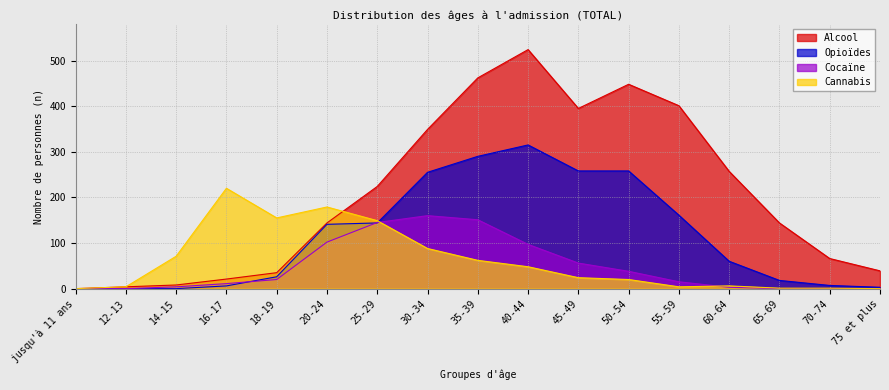

Between 20-24 and 50-54, which series saw the biggest shift?

Alcool